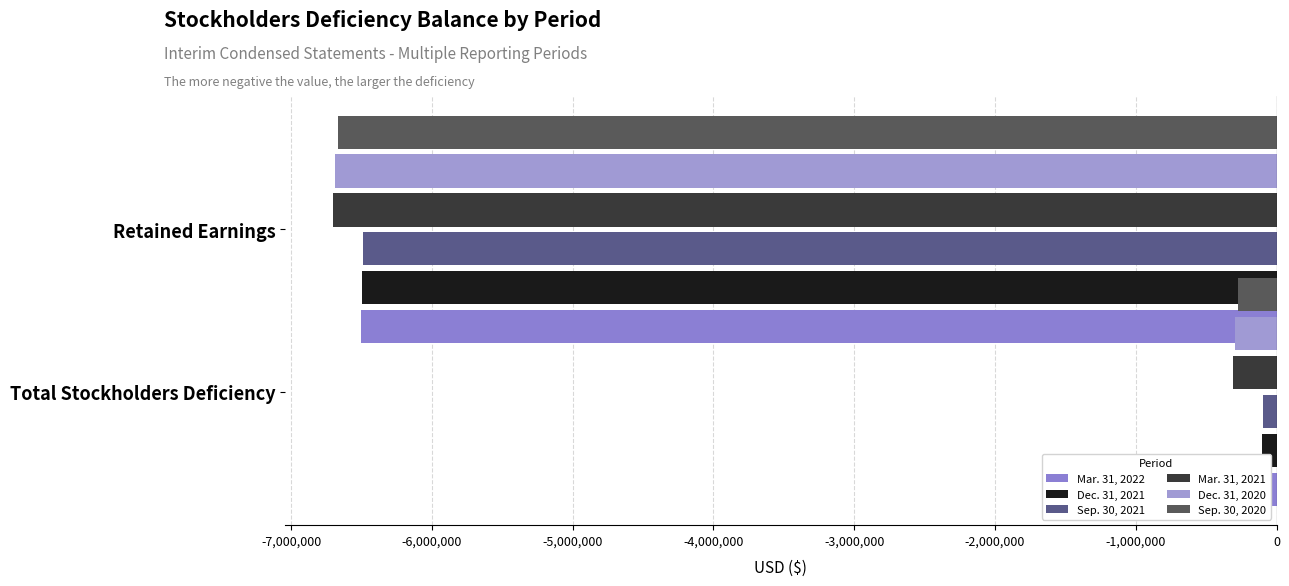

How many Sep. 30, 2020 values are between -6668796 and -273993?

2